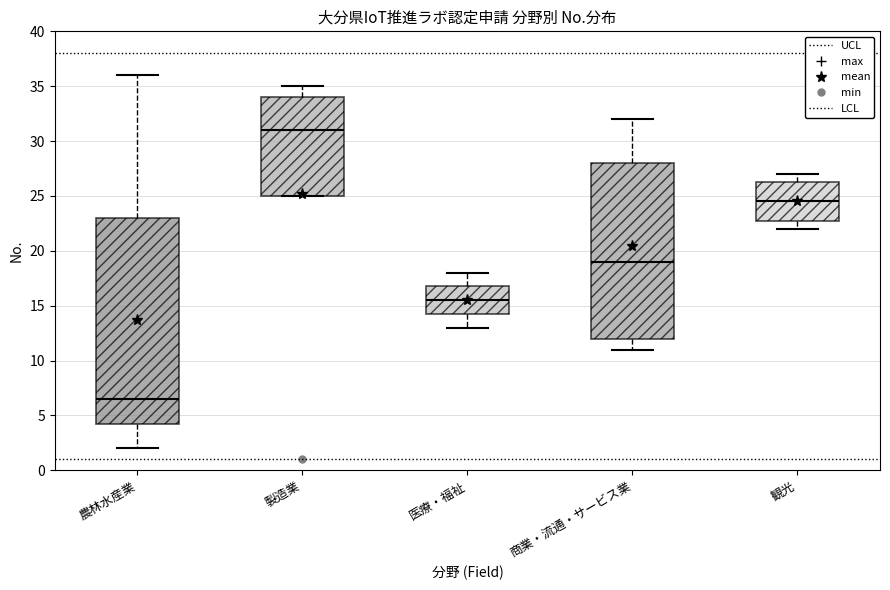

Reading left to right, transcribe this box plot: for each box, give where its median line is, the range the box spans, and where its two whiskers end, as read against the y-axis. The values are not printed on the chart, so give them approximately, as read against the axis.

農林水産業: median 6.5, box 4.5 to 23.0, whiskers 2.0 to 36.0
製造業: median 31.0, box 25.0 to 34.0, whiskers 25.0 to 35.0
医療・福祉: median 15.5, box 14.5 to 17.0, whiskers 13.0 to 18.0
商業・流通・サービス業: median 19.0, box 12.0 to 28.0, whiskers 11.0 to 32.0
観光: median 24.5, box 23.0 to 26.5, whiskers 22.0 to 27.0